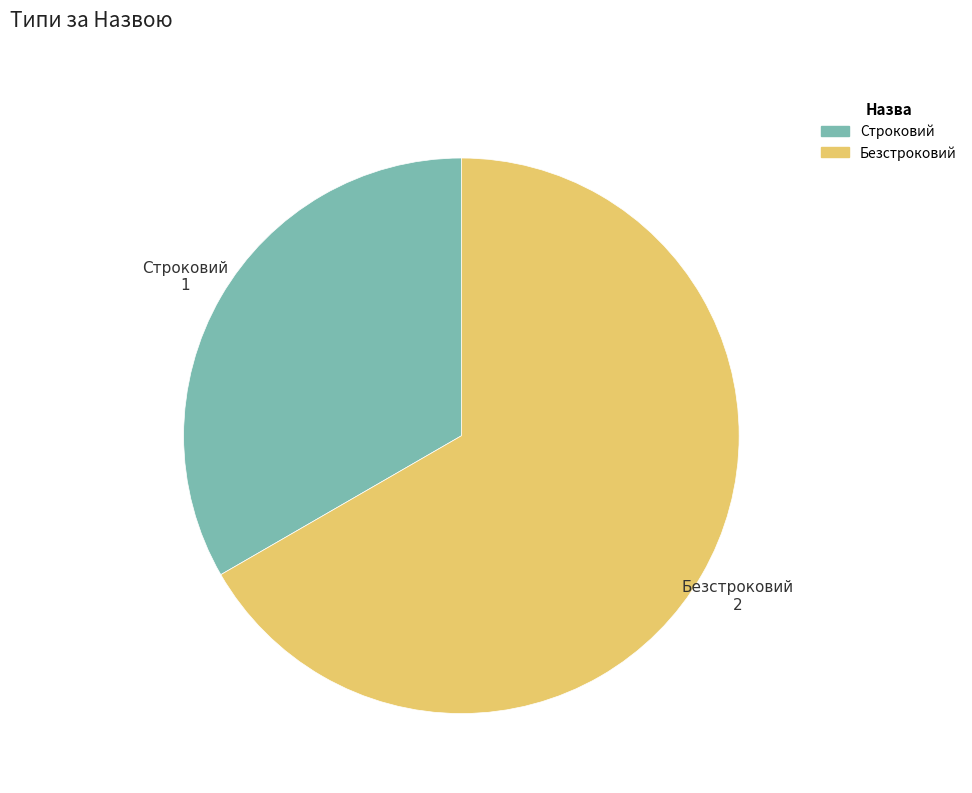

True or false: Безстроковий accounts for 56% of the total.

False